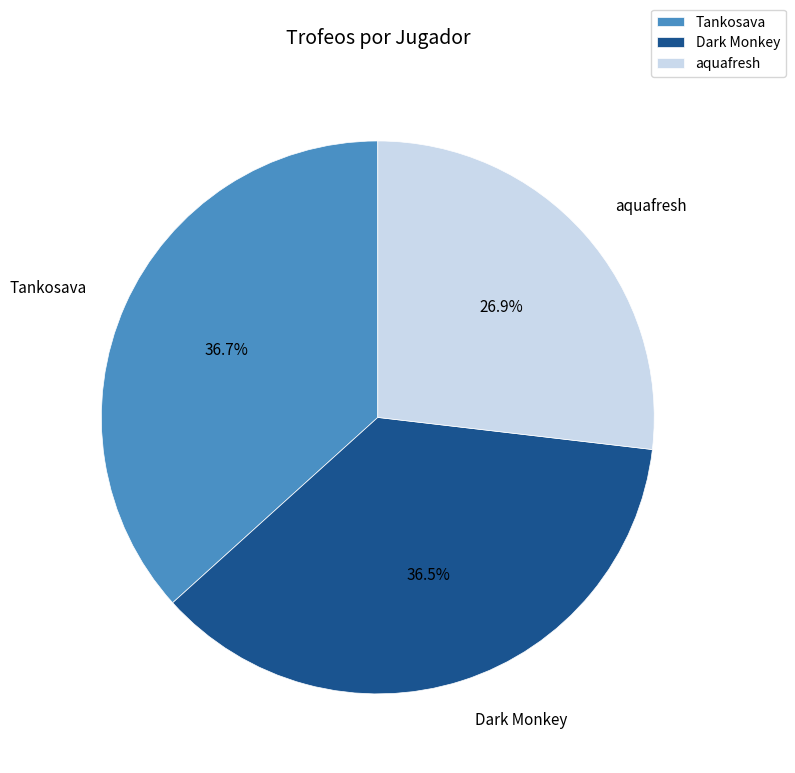

How many segments does this pie chart have?

3